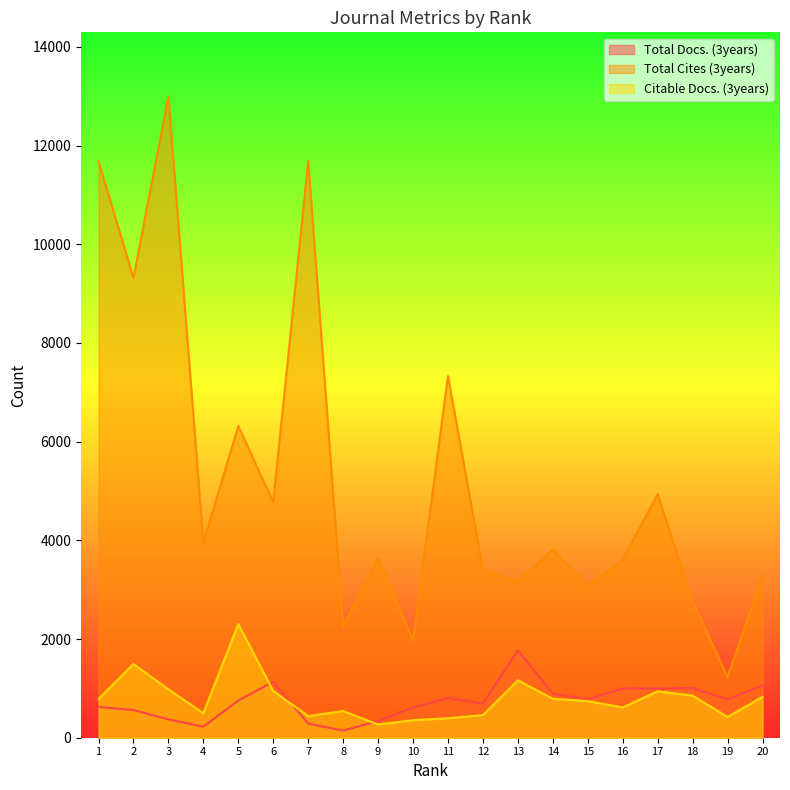

Which label corresponds to the largest value in the chart?

3